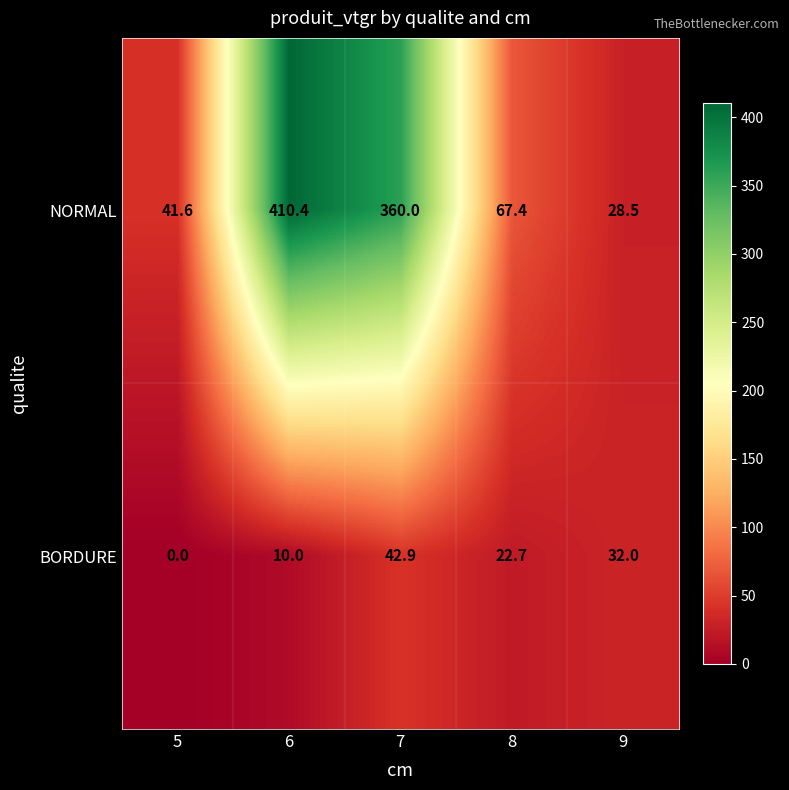

The value of BORDURE at 8 is 22.7. True or false?

True